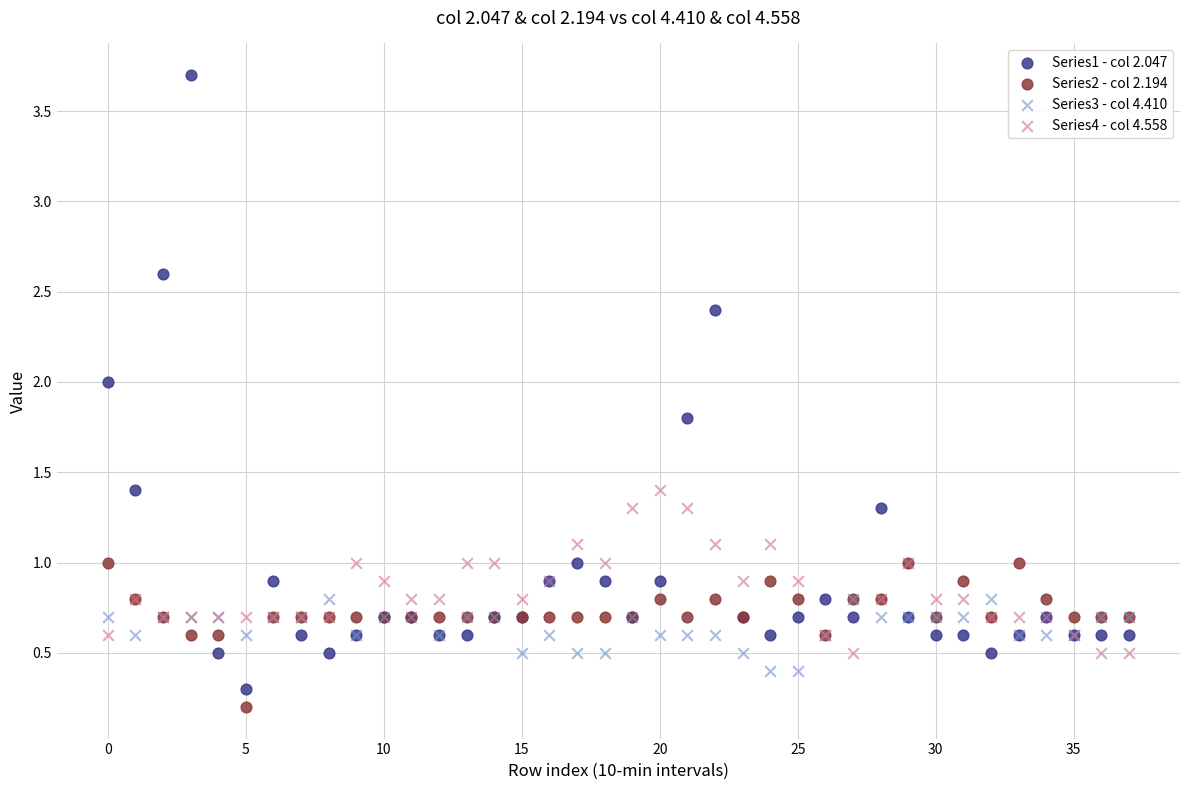

In the Series4 - col 4.558 series, what Y value is closest to 0?

0.5